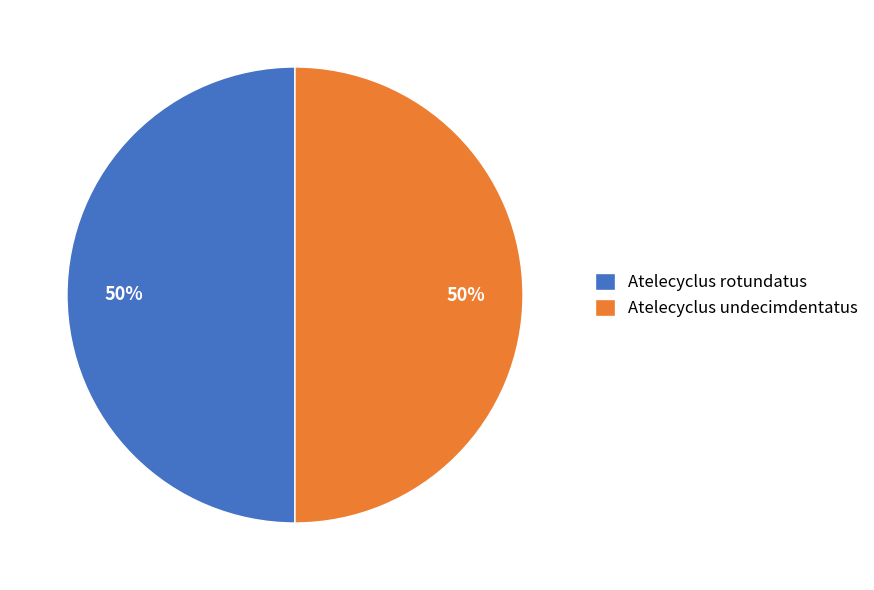

To the nearest percent, what percentage of the pie is Atelecyclus rotundatus?

50%